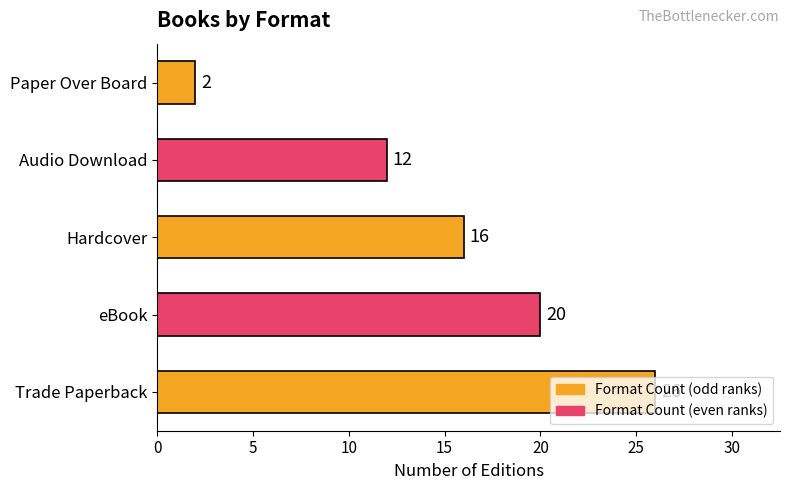

True or false: the data shows 20 at eBook.

True